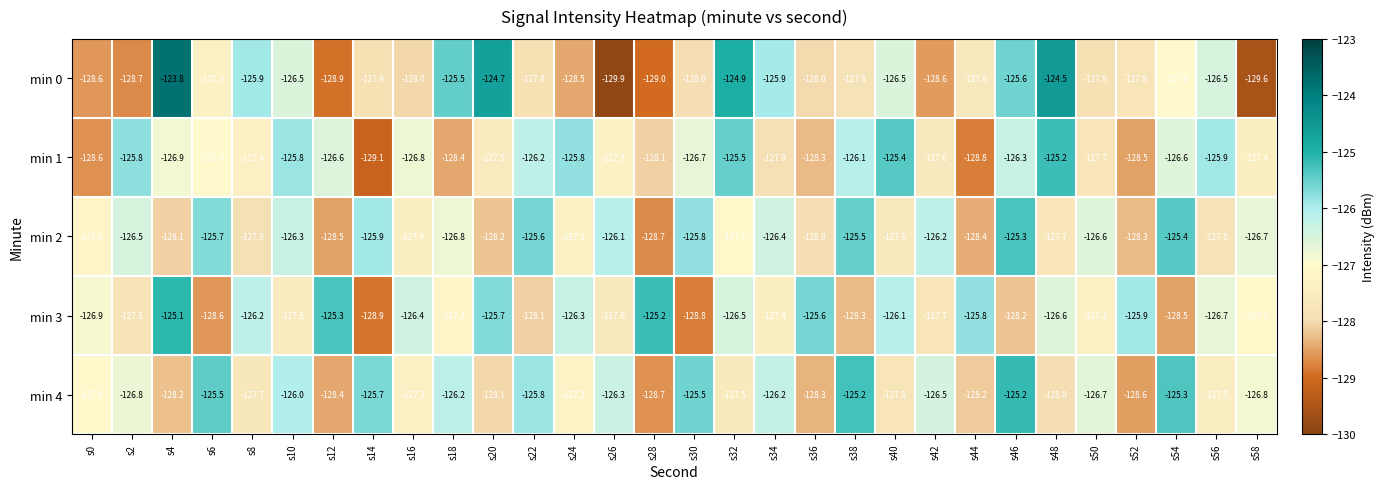

At s44, list the series in order from smallest to largest.

min 1, min 2, min 4, min 0, min 3